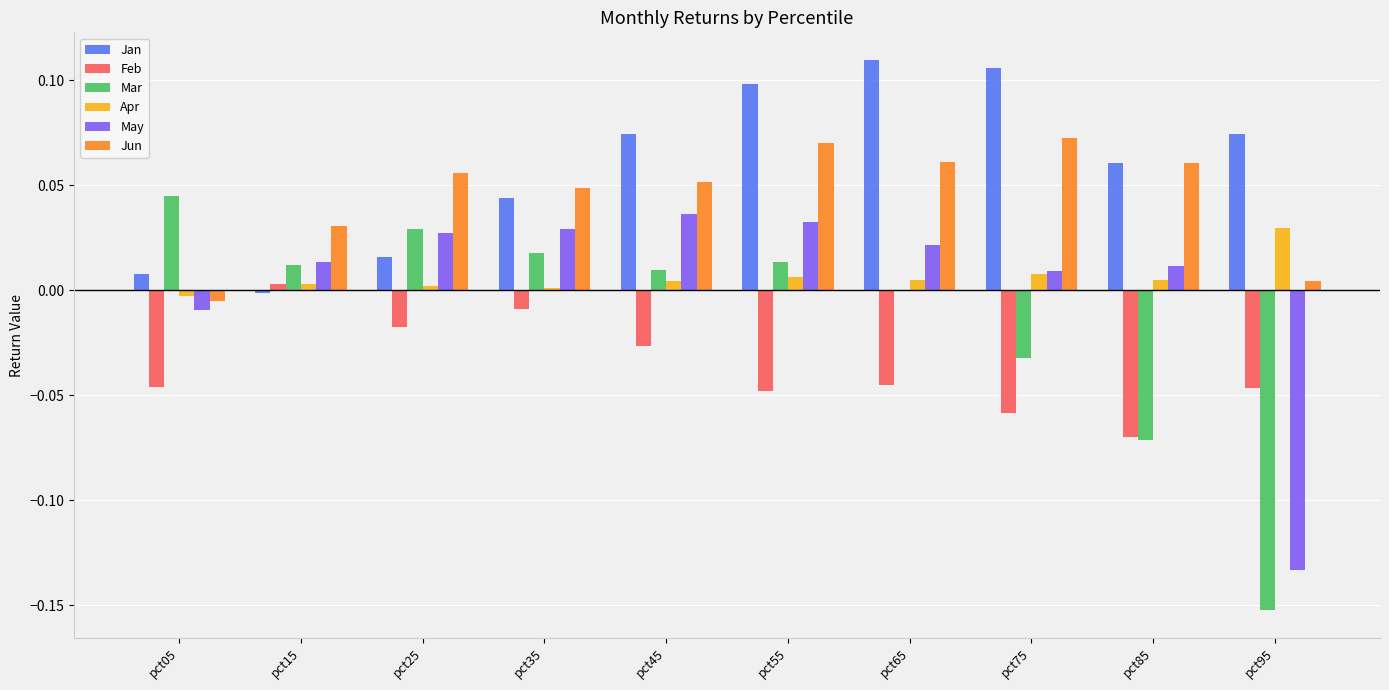

The value of Mar at pct15 is 0.0. True or false?

True